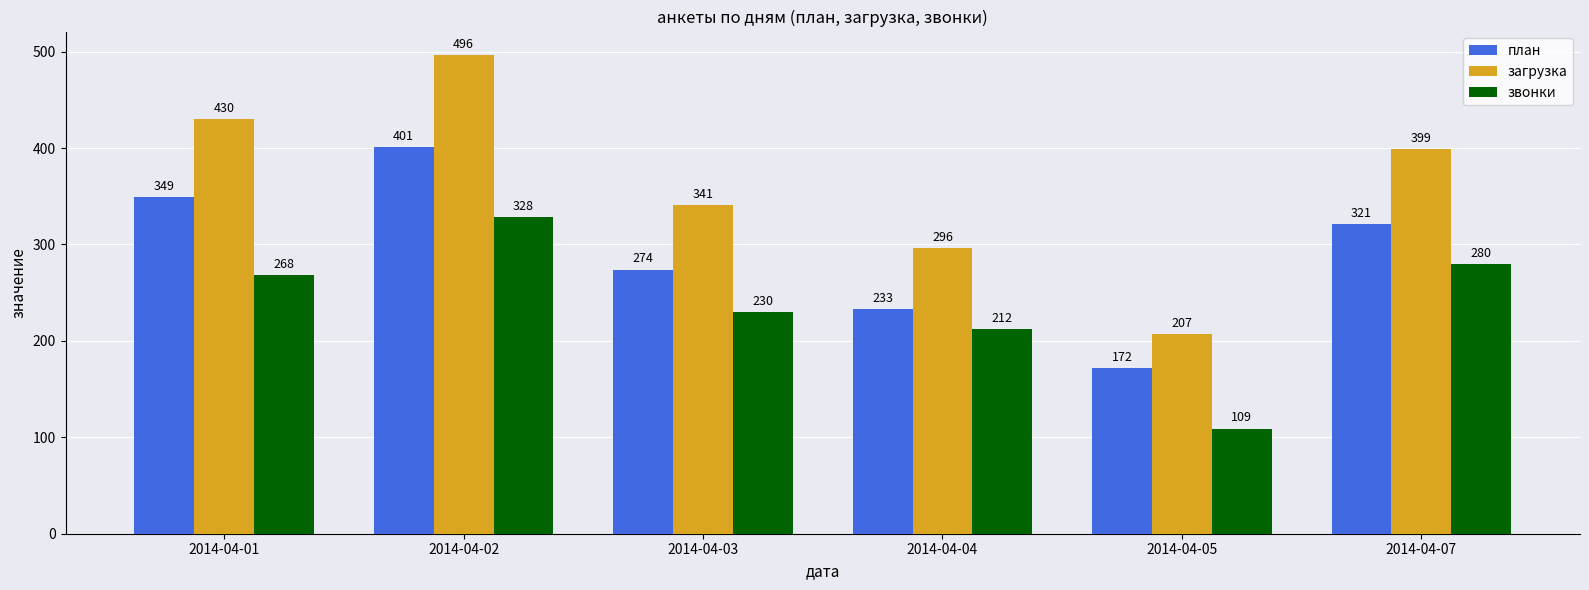

What is the difference between the загрузка values at 2014-04-05 and 2014-04-02?

289